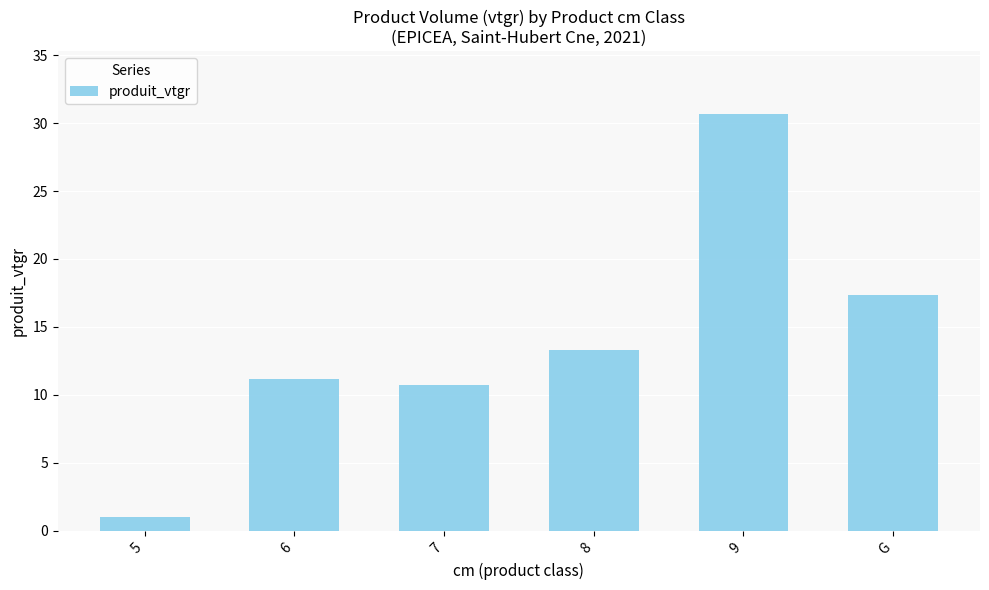

Rank the categories by value from lowest to highest.

5, 7, 6, 8, G, 9